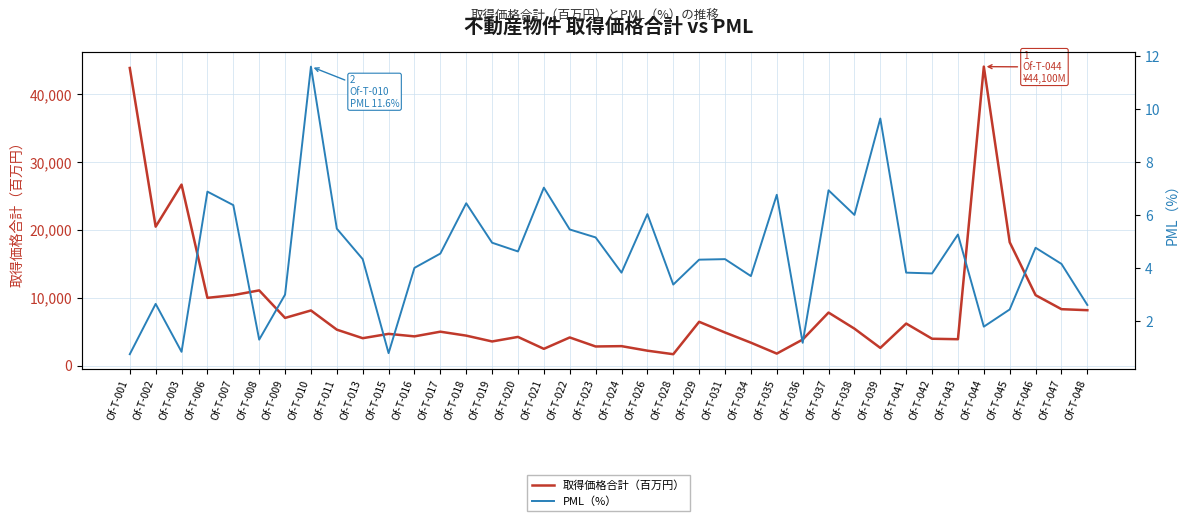

True or false: PML（%） has more than 0 interior local peaks.

True